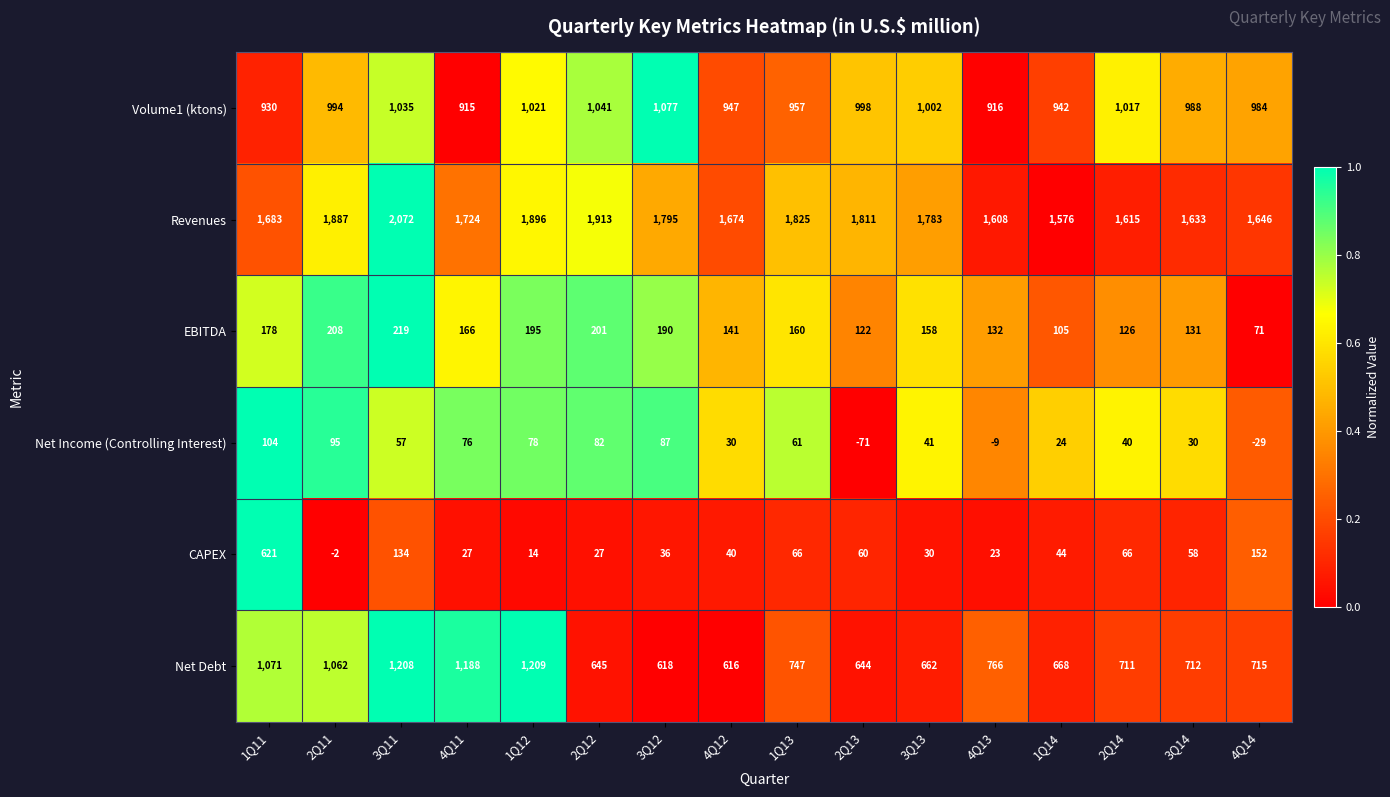

Which series has the widest spread of values?

CAPEX